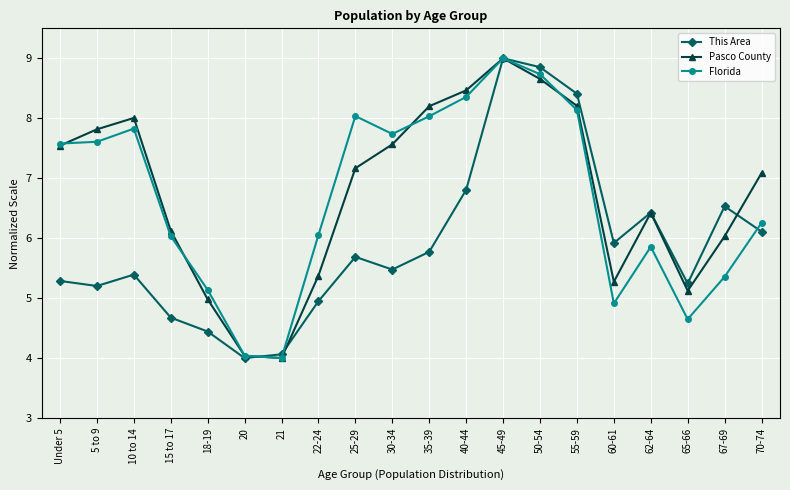

Which category has the highest value across all series?

45-49